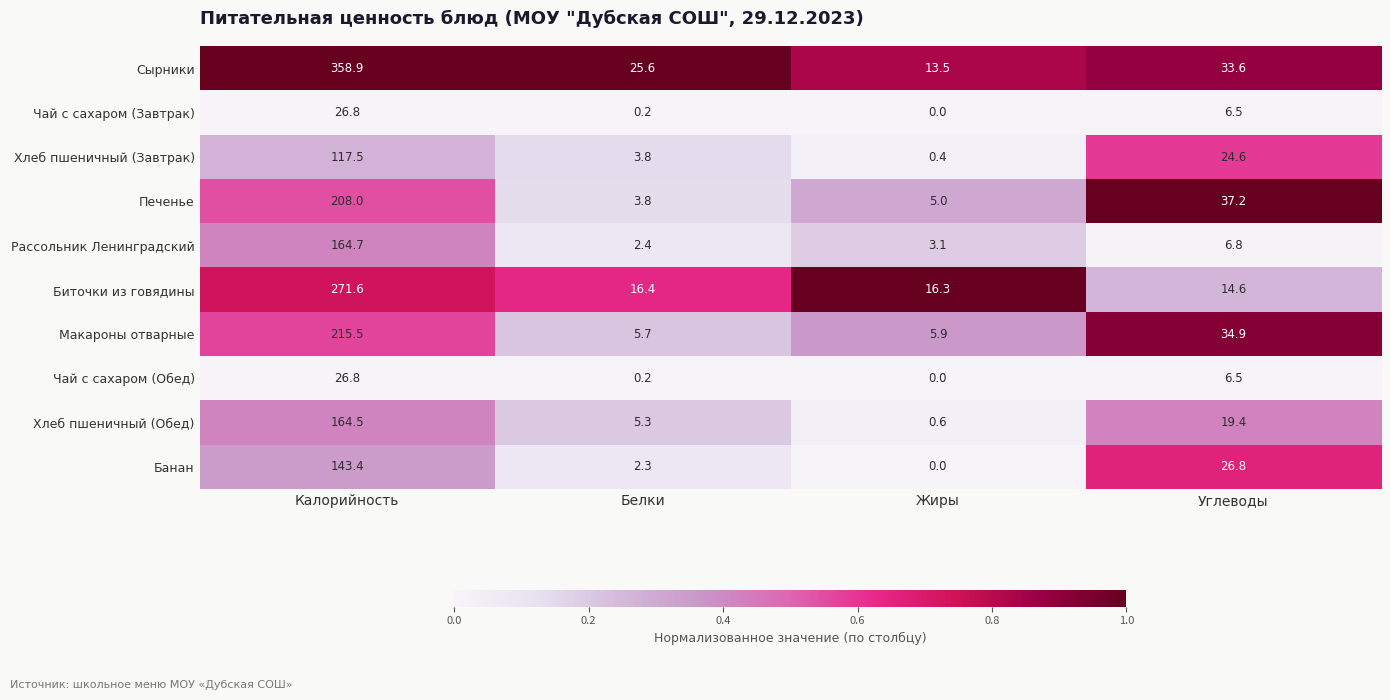

What is the difference between the Печенье values at Белки and Углеводы?

33.4